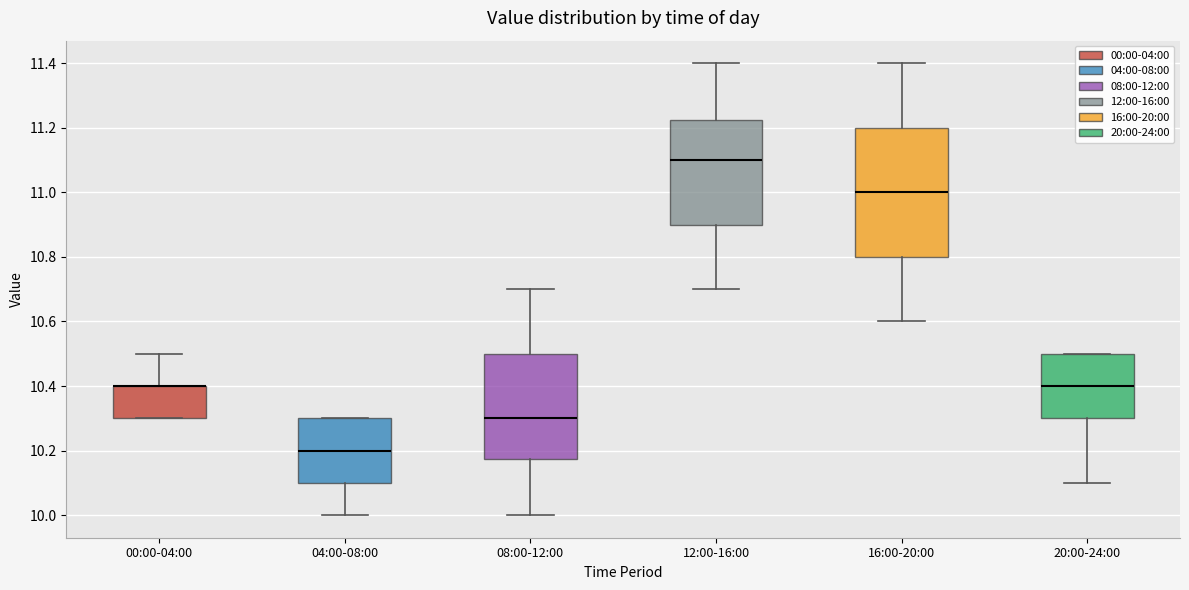

Reading left to right, read every box against the y-axis: the position of its median line, the range the box covers, and the ends of its whiskers. The values are not printed on the chart, so give them approximately, as read against the axis.

00:00-04:00: median 10.40 (drawn on the box's upper edge), box 10.30 to 10.40, whiskers 10.30 to 10.50
04:00-08:00: median 10.20, box 10.10 to 10.30, whiskers 10.00 to 10.30
08:00-12:00: median 10.30, box 10.18 to 10.50, whiskers 10.00 to 10.70
12:00-16:00: median 11.10, box 10.90 to 11.22, whiskers 10.70 to 11.40
16:00-20:00: median 11.00, box 10.80 to 11.20, whiskers 10.60 to 11.40
20:00-24:00: median 10.40, box 10.30 to 10.50, whiskers 10.10 to 10.50